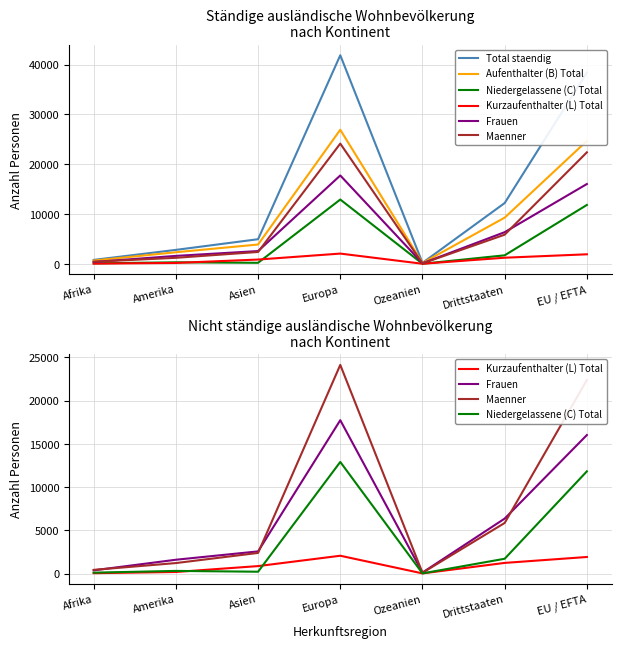

What is the maximum value for Kurzaufenthalter (L) Total?

2054